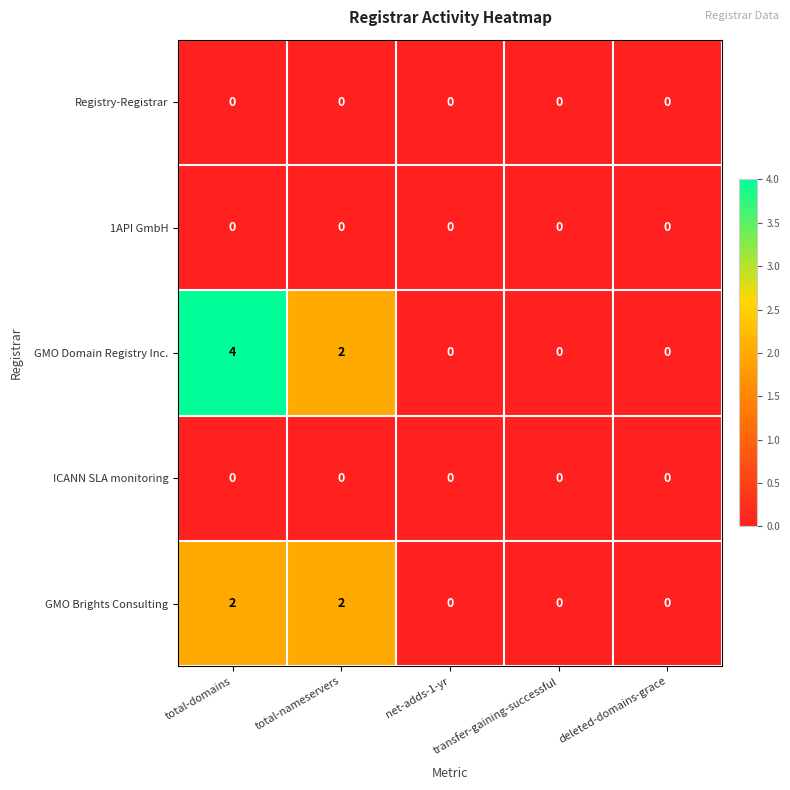

Is the value of GMO Domain Registry Inc. at total-domains greater than the value of GMO Brights Consulting at net-adds-1-yr?

Yes